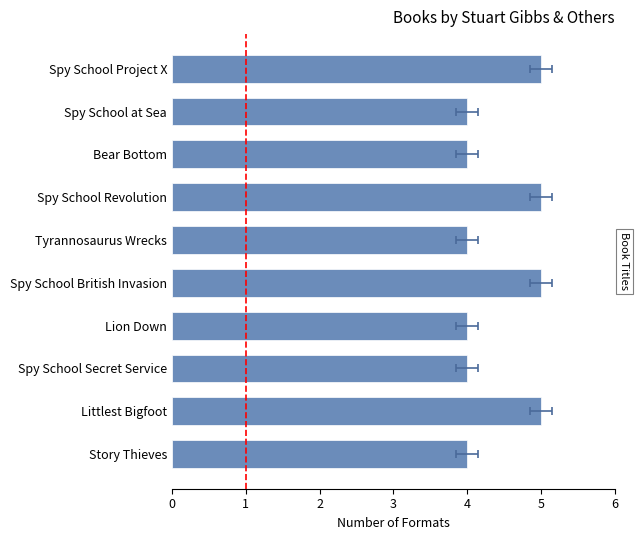

What is the value of the 2nd bar from the left?

4